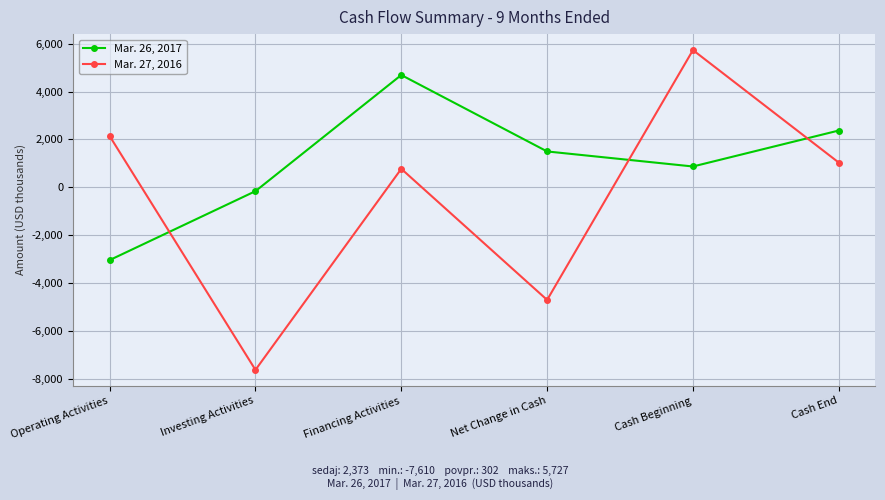

What is the total value across all series at Net Change in Cash?

-3192